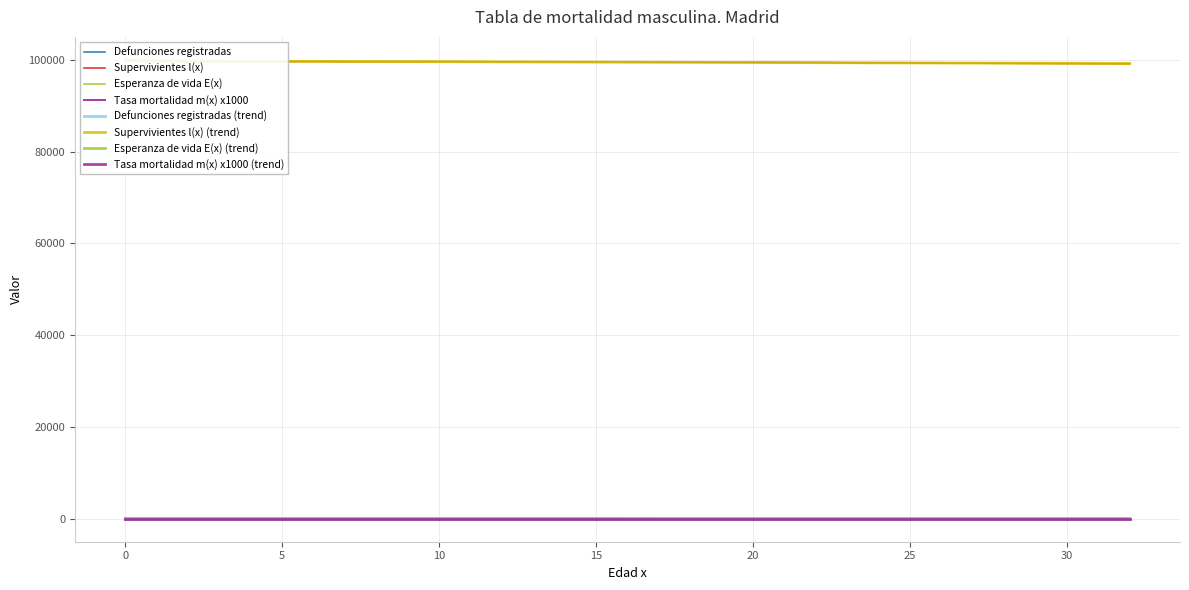

Reading right to left, list all the values displayed in this chart.

Defunciones registradas: 32=10.0	31=8.0	30=9.0	29=4.0	28=7.0	27=5.0	26=3.0	25=6.0	24=1.0	23=3.0	22=9.0	21=4.0	20=4.0	19=1.0	18=4.0	17=4.0	16=3.0	15=3.0	14=0.0	13=1.0	12=0.0	11=2.0	10=2.0	9=0.0	8=1.0	7=1.0	6=3.0	5=0.0	4=0.0	3=1.0	2=2.0	1=5.0	0=43.0
Supervivientes l(x): 32=99134.6	31=99170.8	30=99211.8	29=99230.3	28=99263.7	27=99287.8	26=99302.6	25=99334.3	24=99340.0	23=99357.9	22=99413.4	21=99438.7	20=99464.4	19=99470.8	18=99497.5	17=99525.1	16=99545.5	15=99565.7	14=99565.7	13=99572.5	12=99572.5	11=99585.4	10=99598.0	9=99598.0	8=99604.7	7=99611.3	6=99631.4	5=99631.4	4=99631.4	3=99638.1	2=99651.8	1=99686.9	0=100000.0
Esperanza de vida E(x): 32=50.8	31=51.8	30=52.8	29=53.8	28=54.7	27=55.7	26=56.7	25=57.7	24=58.7	23=59.7	22=60.7	21=61.6	20=62.6	19=63.6	18=64.6	17=65.6	16=66.6	15=67.6	14=68.6	13=69.6	12=70.6	11=71.5	10=72.5	9=73.5	8=74.5	7=75.5	6=76.5	5=77.5	4=78.5	3=79.5	2=80.5	1=81.5	0=82.2
Tasa mortalidad m(x) x1000: 32=0.5	31=0.4	30=0.4	29=0.2	28=0.3	27=0.2	26=0.1	25=0.3	24=0.1	23=0.2	22=0.6	21=0.3	20=0.3	19=0.1	18=0.3	17=0.3	16=0.2	15=0.2	14=0.0	13=0.1	12=0.0	11=0.1	10=0.1	9=0.0	8=0.1	7=0.1	6=0.2	5=0.0	4=0.0	3=0.1	2=0.1	1=0.4	0=3.1